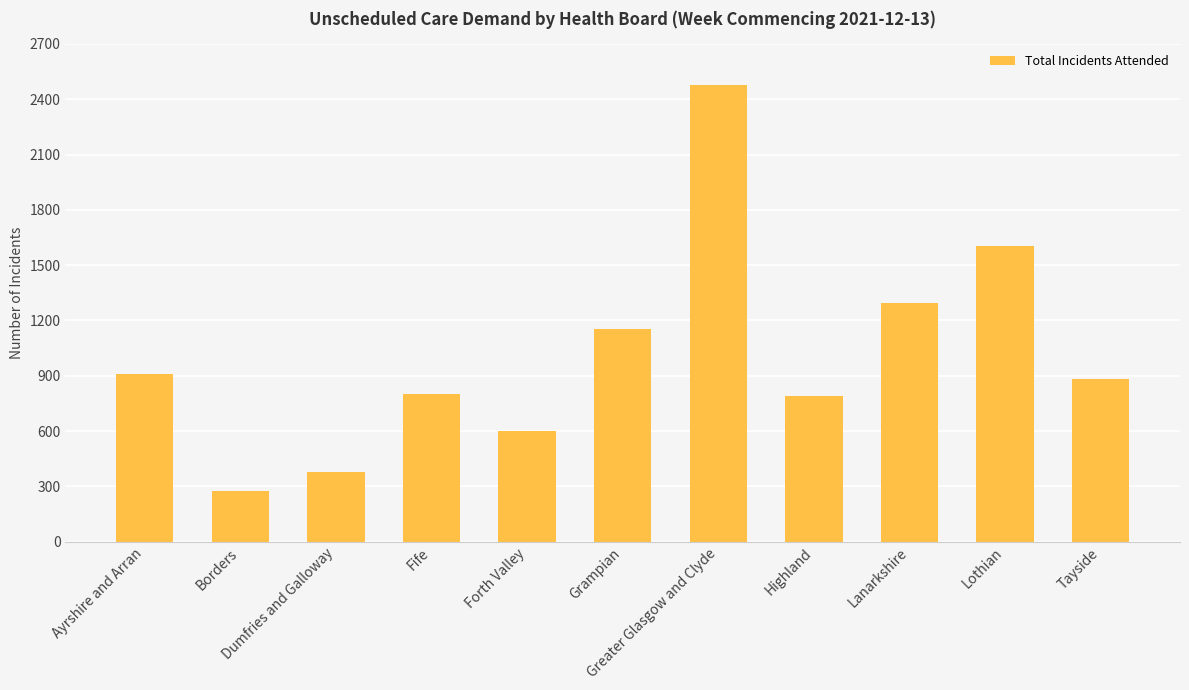

What is the value of the 1st bar from the left?

909